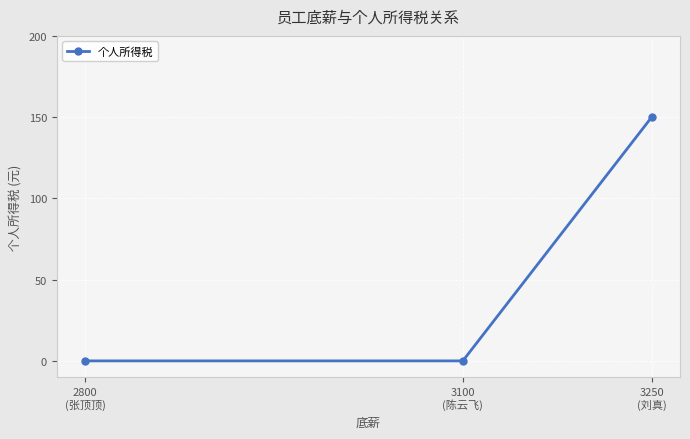

Does the chart display data point markers on the line(s)?

Yes